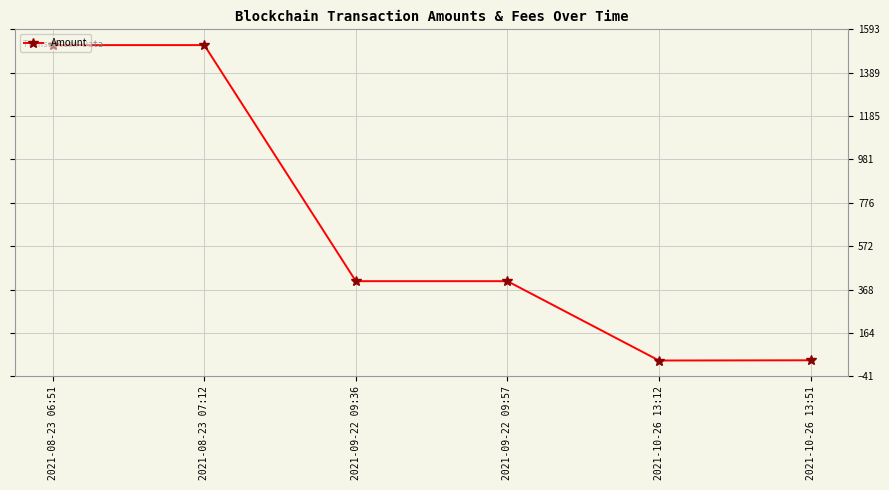

At which category does the data reach its first local peak?

2021-08-23 07:12